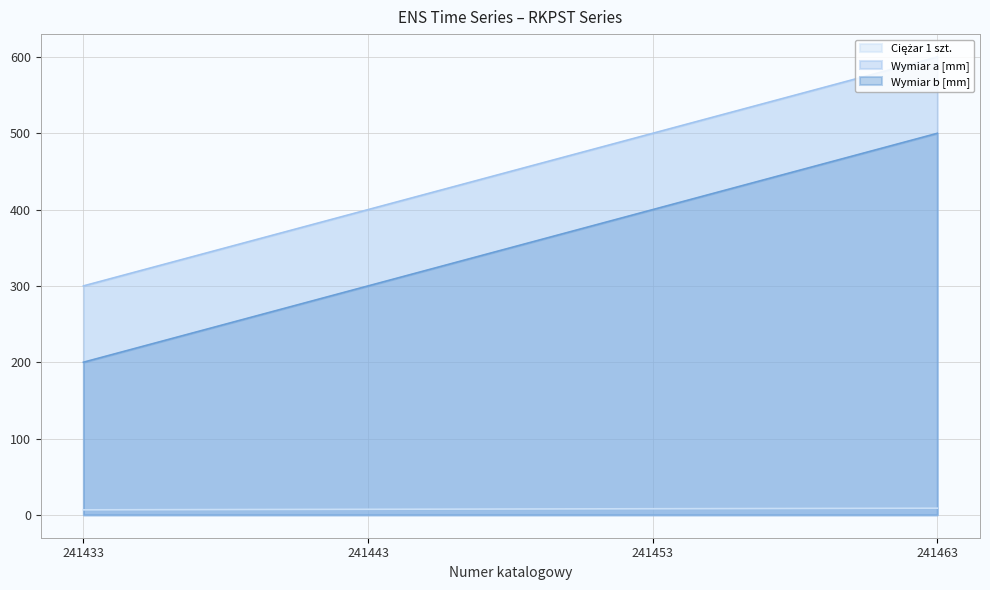

How many distinct data groups are displayed?

3